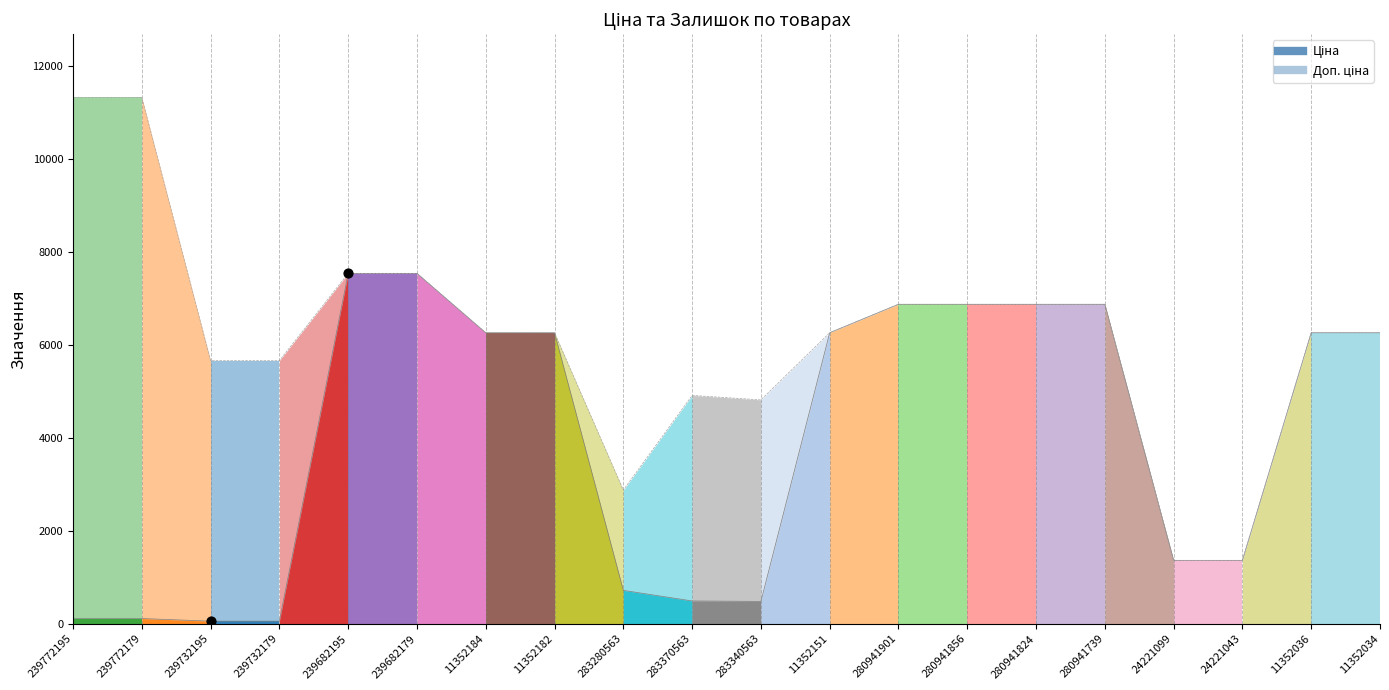

Is the value of Ціна (лінія) at 283370563 greater than the value of Доп. ціна (лінія) at 239772195?

No